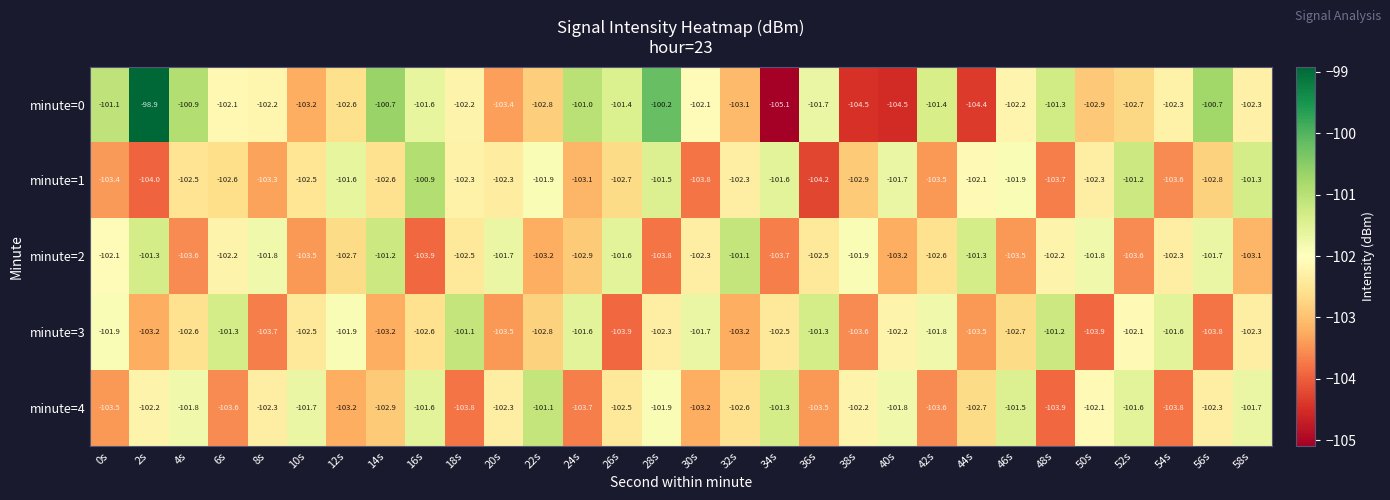

Rank the series at 38s from lowest to highest value.

minute=0, minute=3, minute=1, minute=4, minute=2